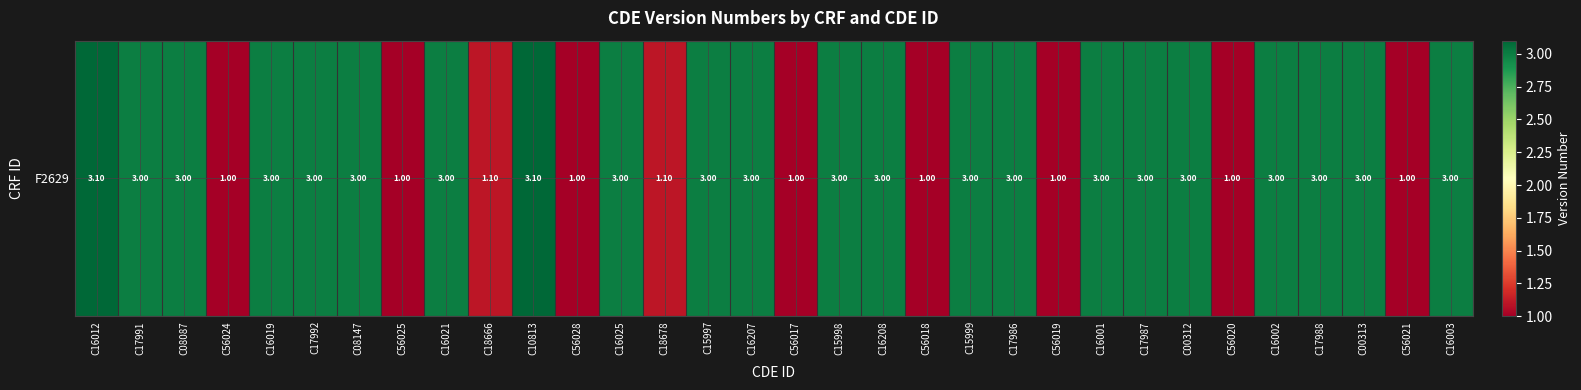

Reading left to right, list all the values displayed in this chart.

C16012=3.1	C17991=3.0	C08087=3.0	C56024=1.0	C16019=3.0	C17992=3.0	C08147=3.0	C56025=1.0	C16021=3.0	C18666=1.1	C10813=3.1	C56028=1.0	C16025=3.0	C18678=1.1	C15997=3.0	C16207=3.0	C56017=1.0	C15998=3.0	C16208=3.0	C56018=1.0	C15999=3.0	C17986=3.0	C56019=1.0	C16001=3.0	C17987=3.0	C00312=3.0	C56020=1.0	C16002=3.0	C17988=3.0	C00313=3.0	C56021=1.0	C16003=3.0